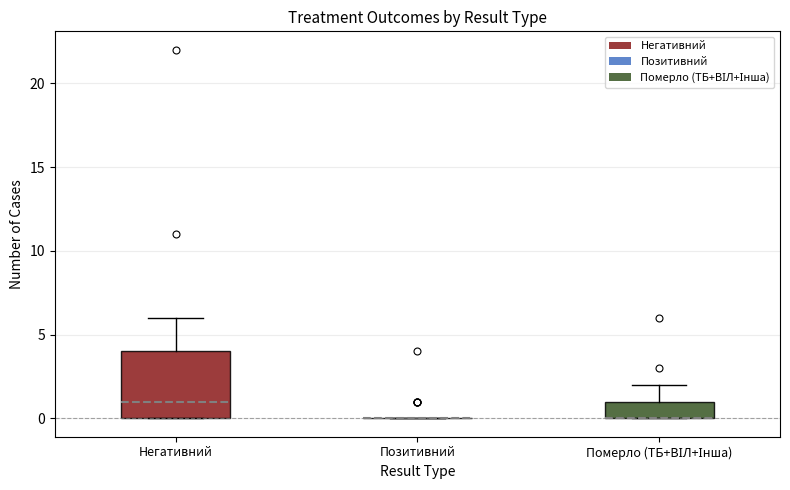

Comparing the boxes themselves (not the whiskers), which one is the tallest?

Негативний